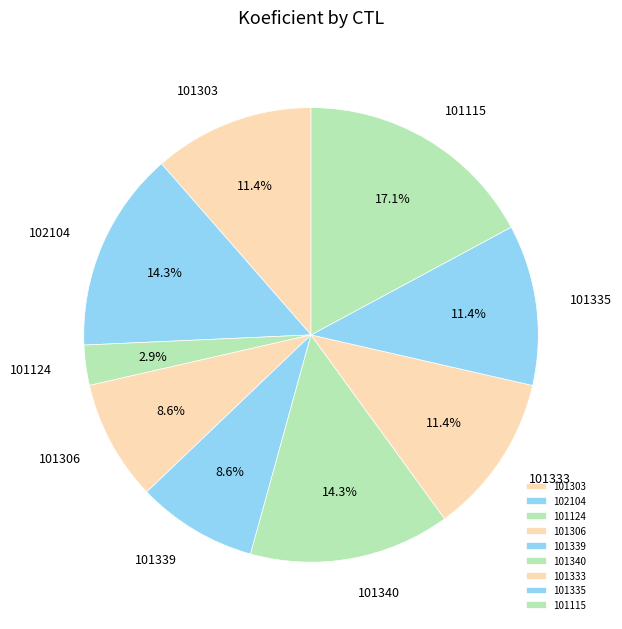

What percentage is NOT represented by 101340?

85.7%